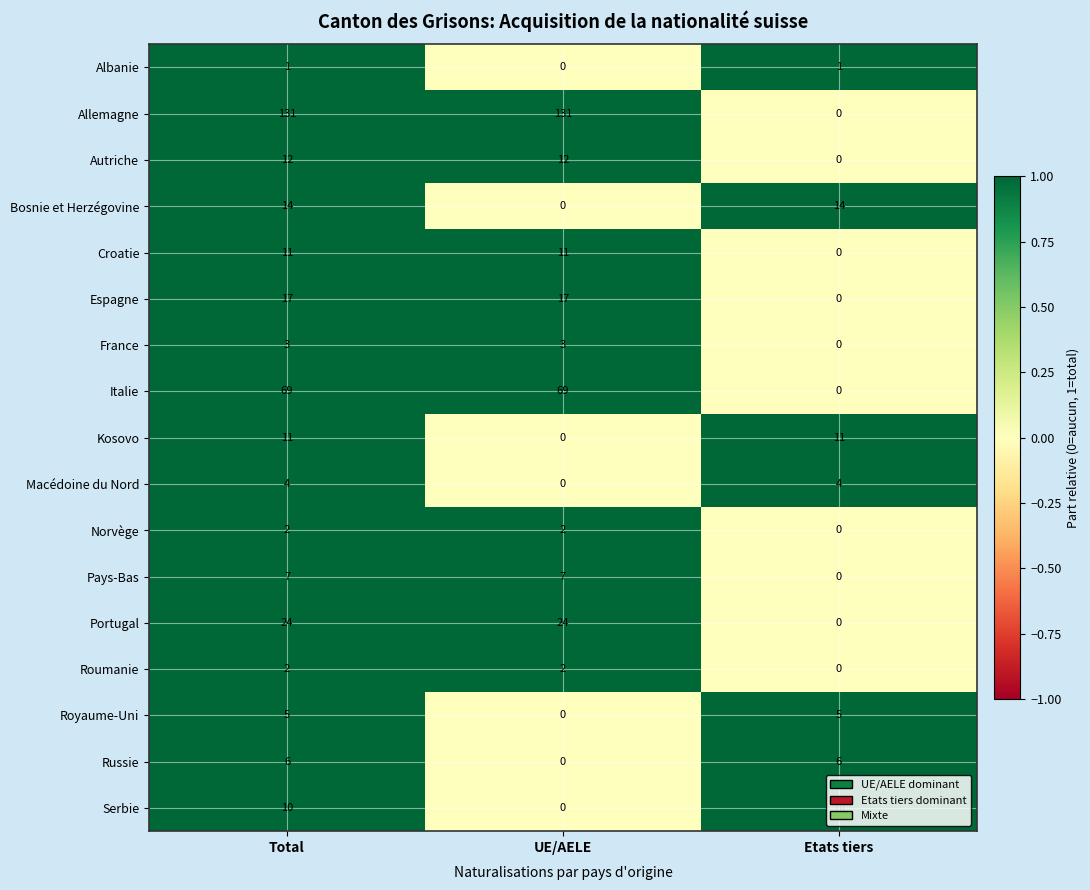

Between UE/AELE and Etats tiers, which series saw the biggest shift?

Allemagne